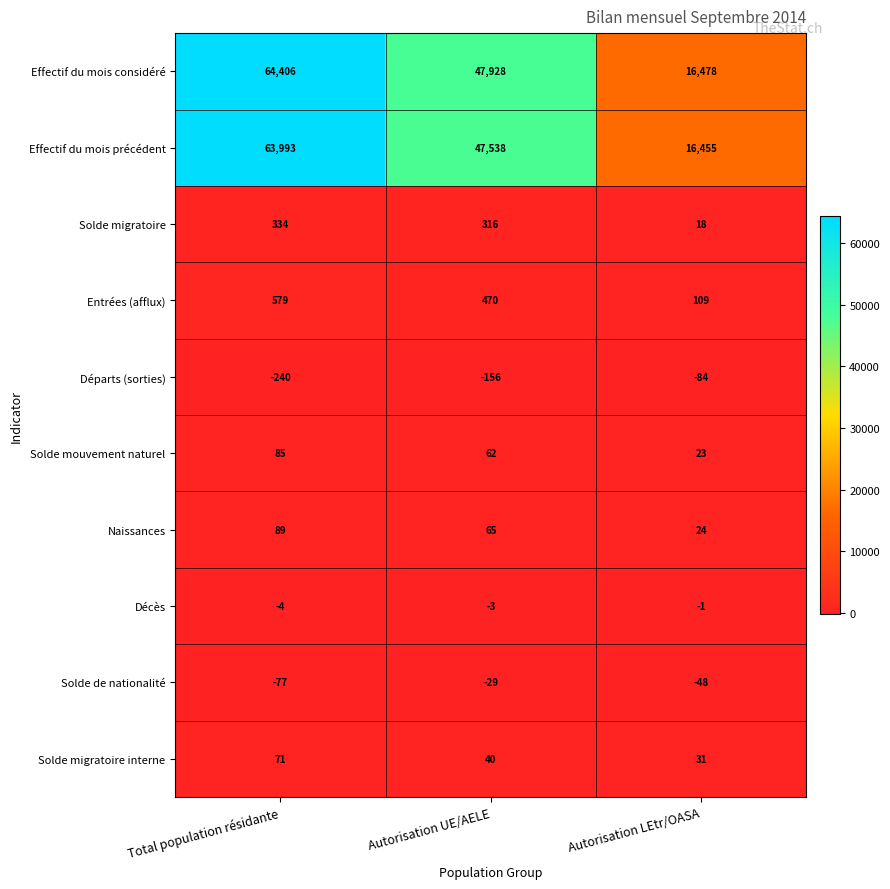

Rank the series by their maximum value, from lowest to highest.

Départs (sorties), Solde de nationalité, Décès, Solde migratoire interne, Solde mouvement naturel, Naissances, Solde migratoire, Entrées (afflux), Effectif du mois précédent, Effectif du mois considéré